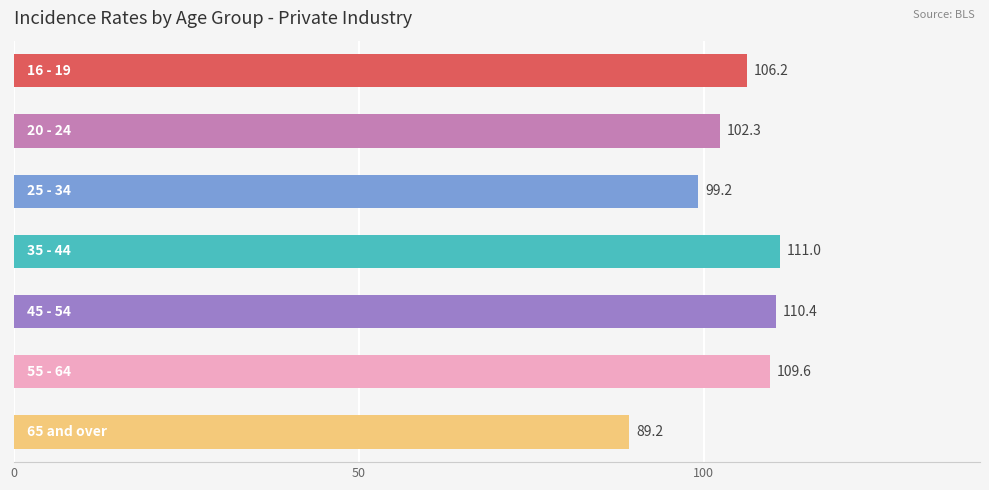

What is the sum of all values?

727.9